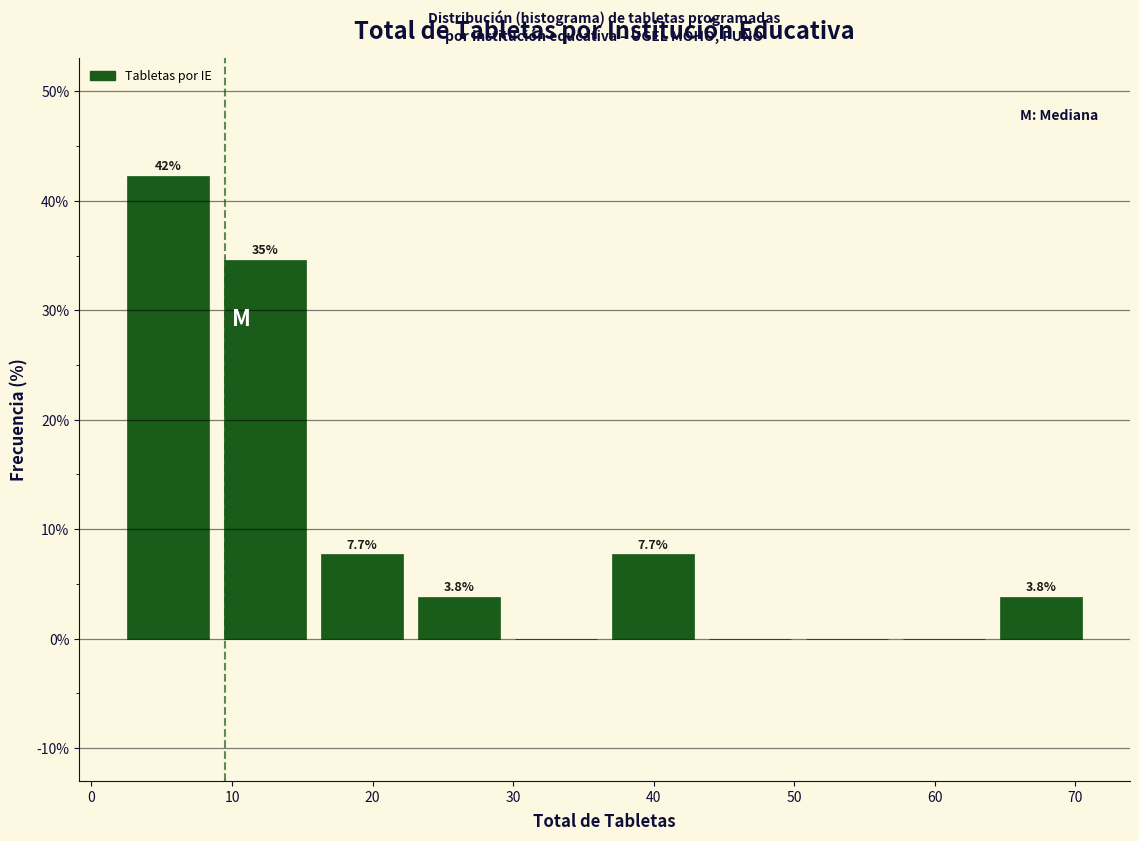

Which range on the x-axis has the tallest bar?

2.0 to 8.9